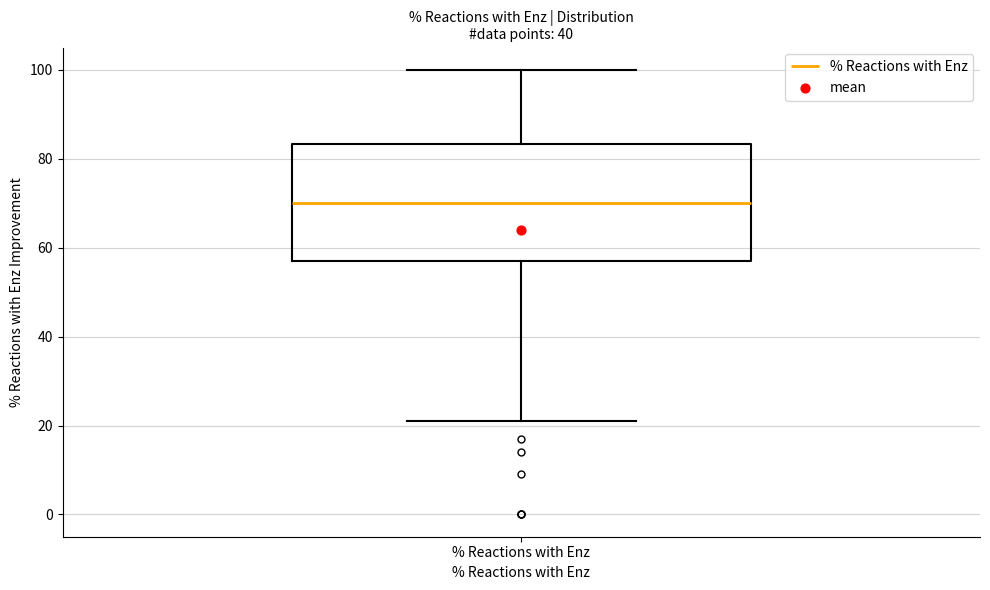

Transcribe this box plot: give where the median line is, the range the box spans, and where the two whiskers end, as read against the y-axis. The values are not printed on the chart, so give them approximately, as read against the axis.

median 70, box 58 to 84, whiskers 22 to 100